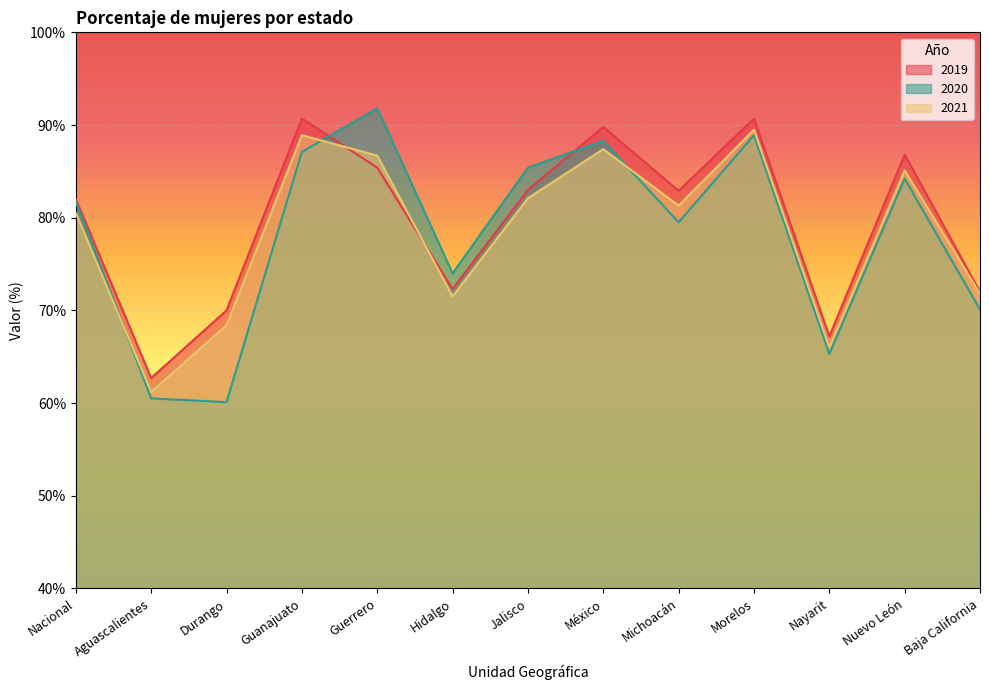

What is the label of the 4th point from the left?

Guanajuato